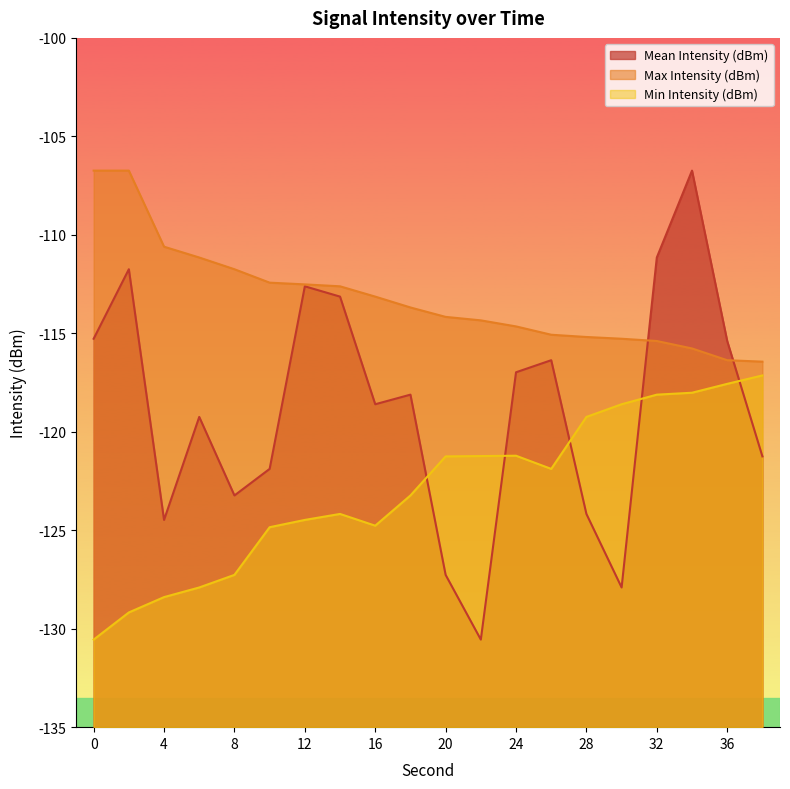

True or false: Min Intensity (dBm) and Max Intensity (dBm) cross at least once.

False